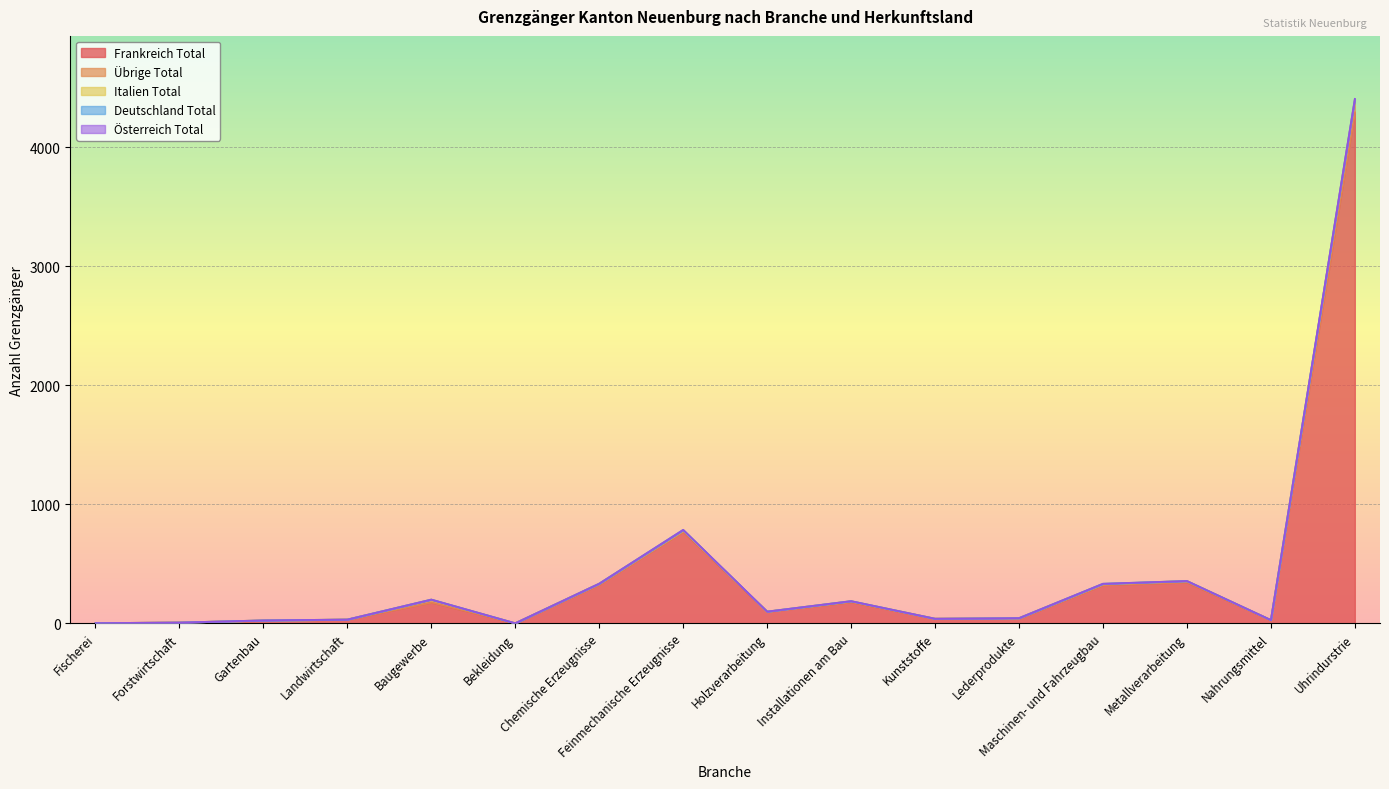

True or false: Frankreich Total and Übrige Total cross at least once.

False